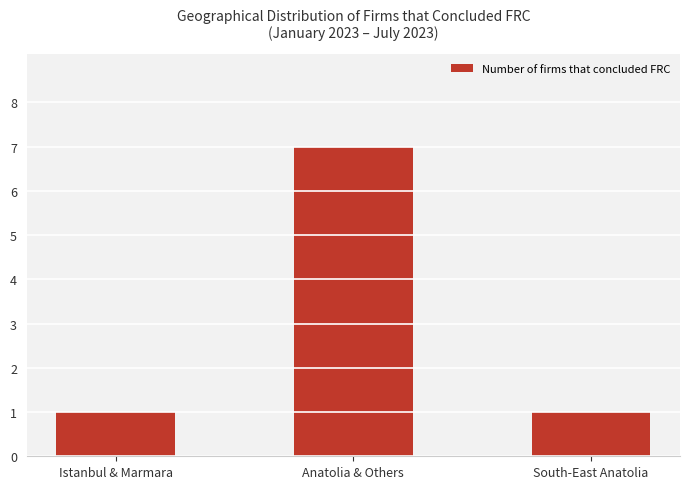

Which label corresponds to the largest value in the chart?

Anatolia & Others